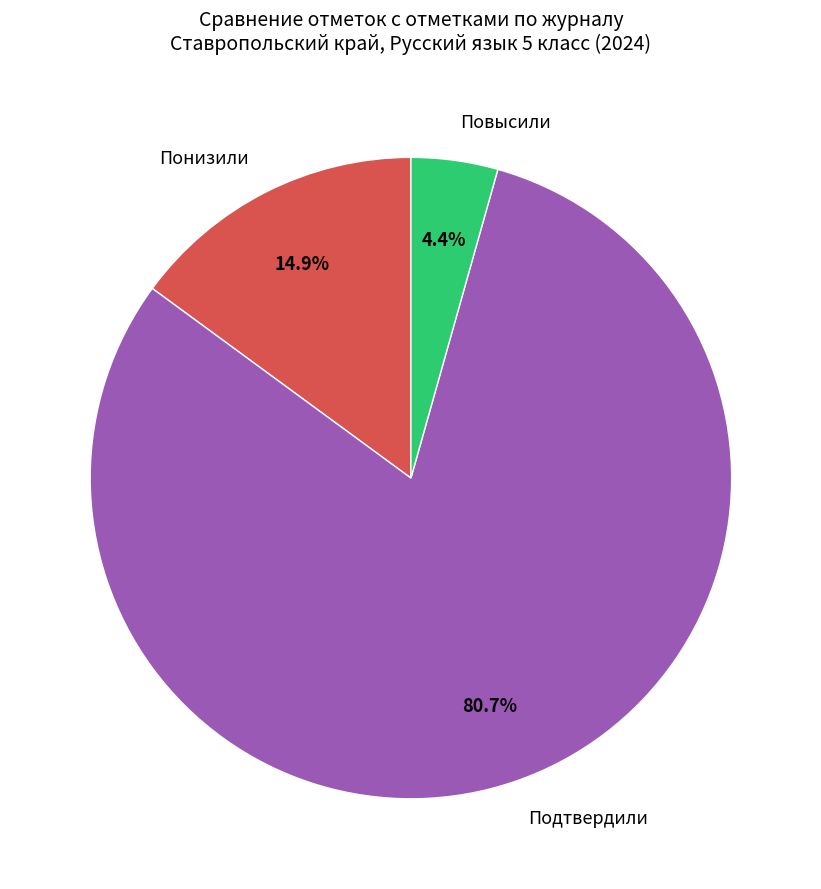

Which category accounts for the majority?

Подтвердили